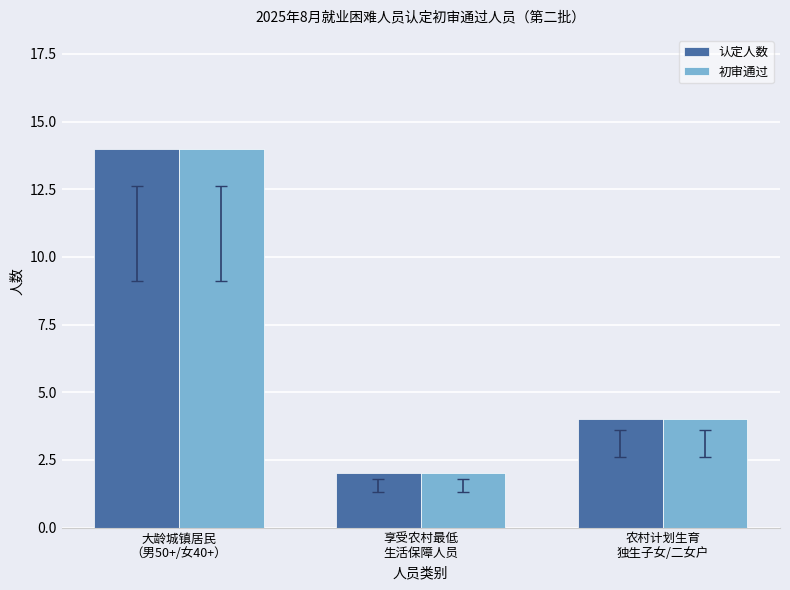

Reading right to left, list all the values displayed in this chart.

认定人数: 4	2	14
初审通过: 4	2	14